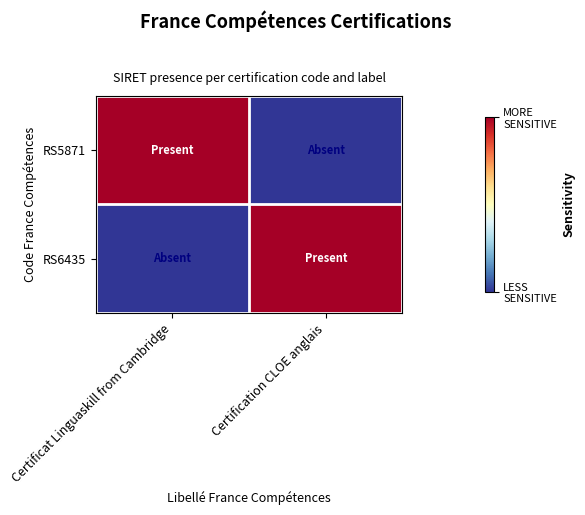

Which has a higher value, Certification CLOE anglais or Certificat Linguaskill from Cambridge?

Certificat Linguaskill from Cambridge